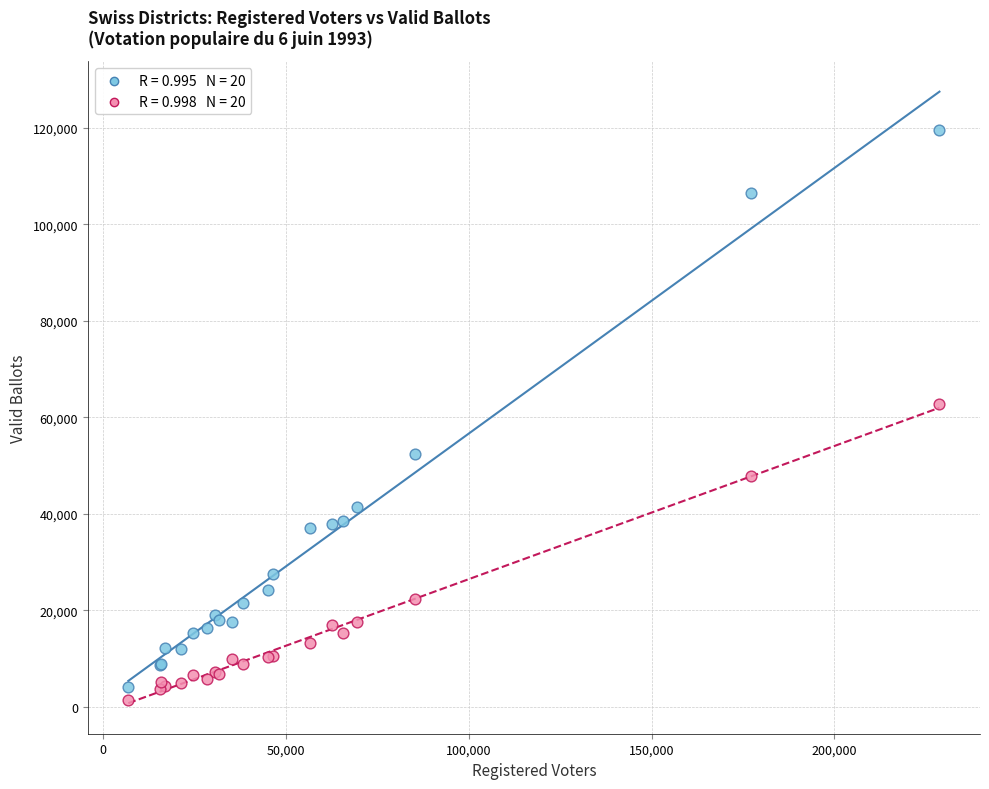

Across all series, what Y value is closest to 60436?

62800